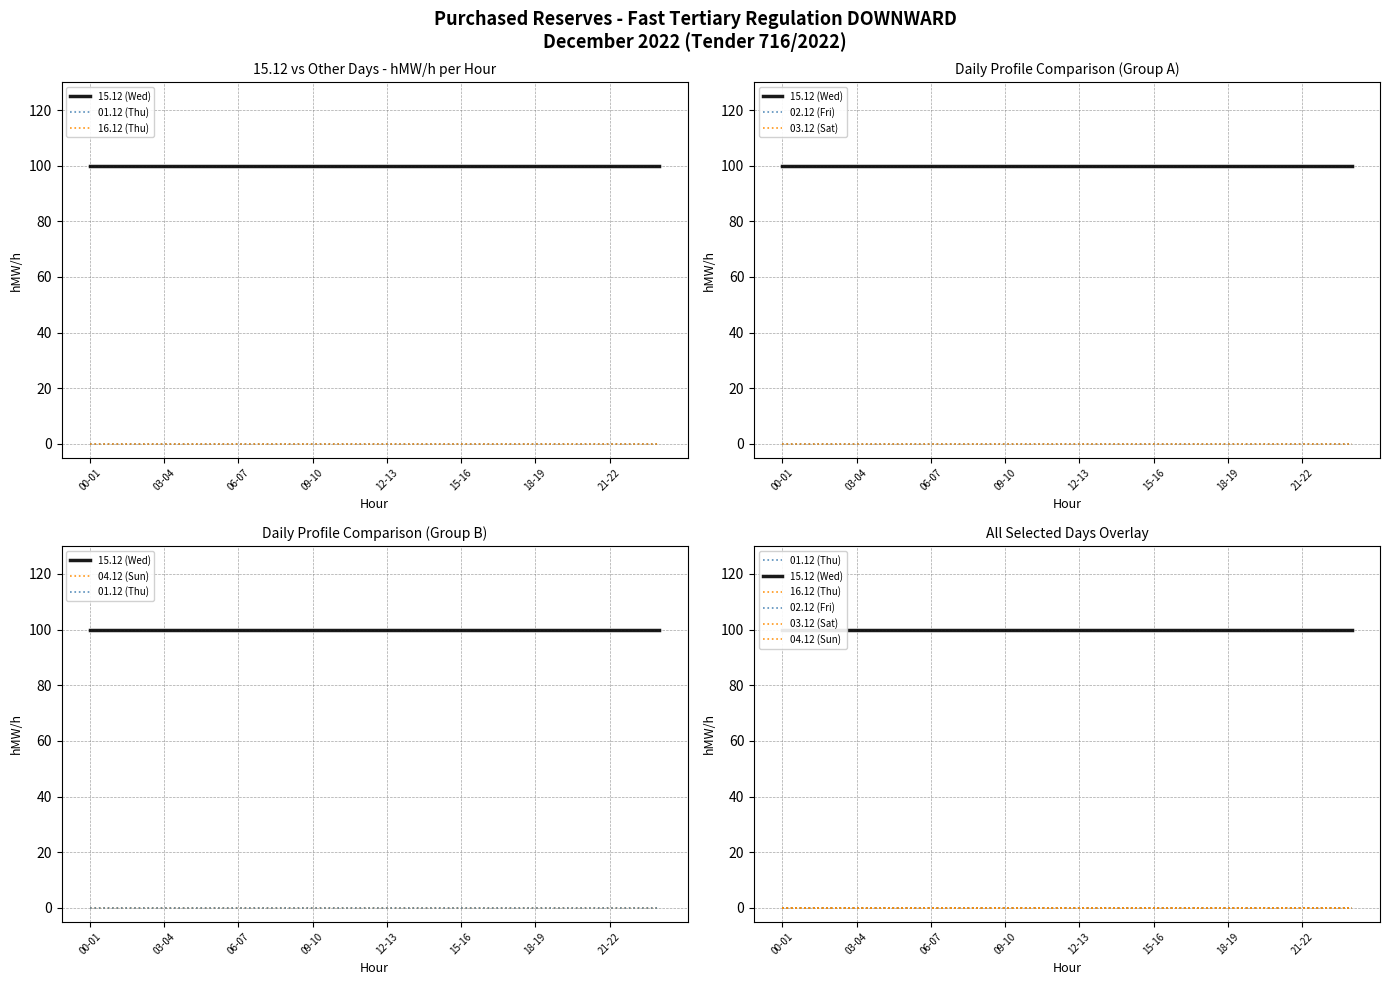

Is this an area chart (filled region under the line)?

No